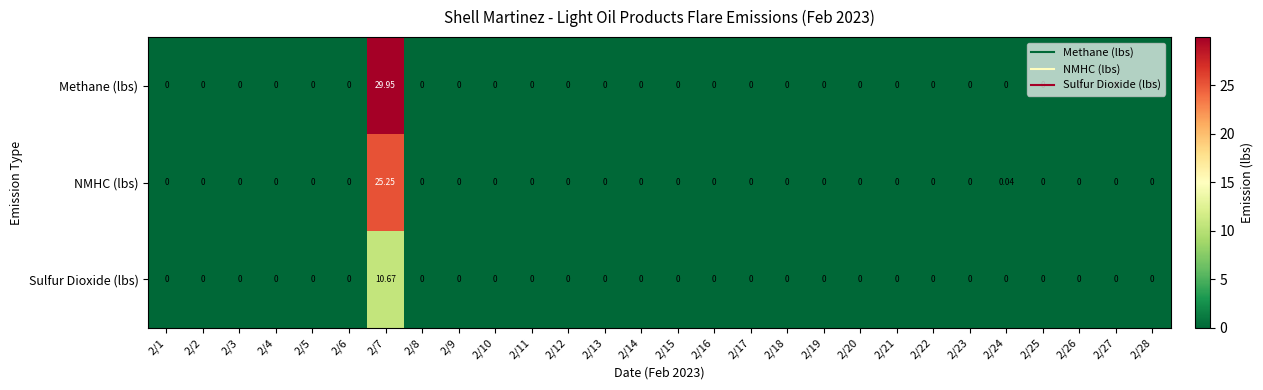

Which series has the widest spread of values?

Methane (lbs)